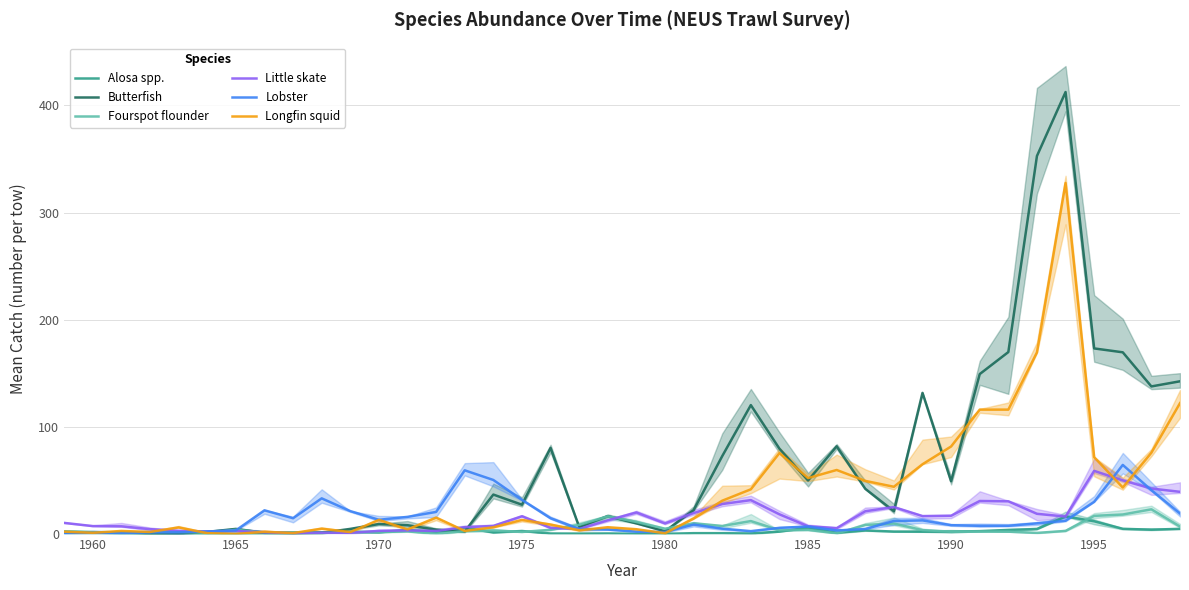

Is it true that Fourspot flounder equals 1.2 at 1965?

True